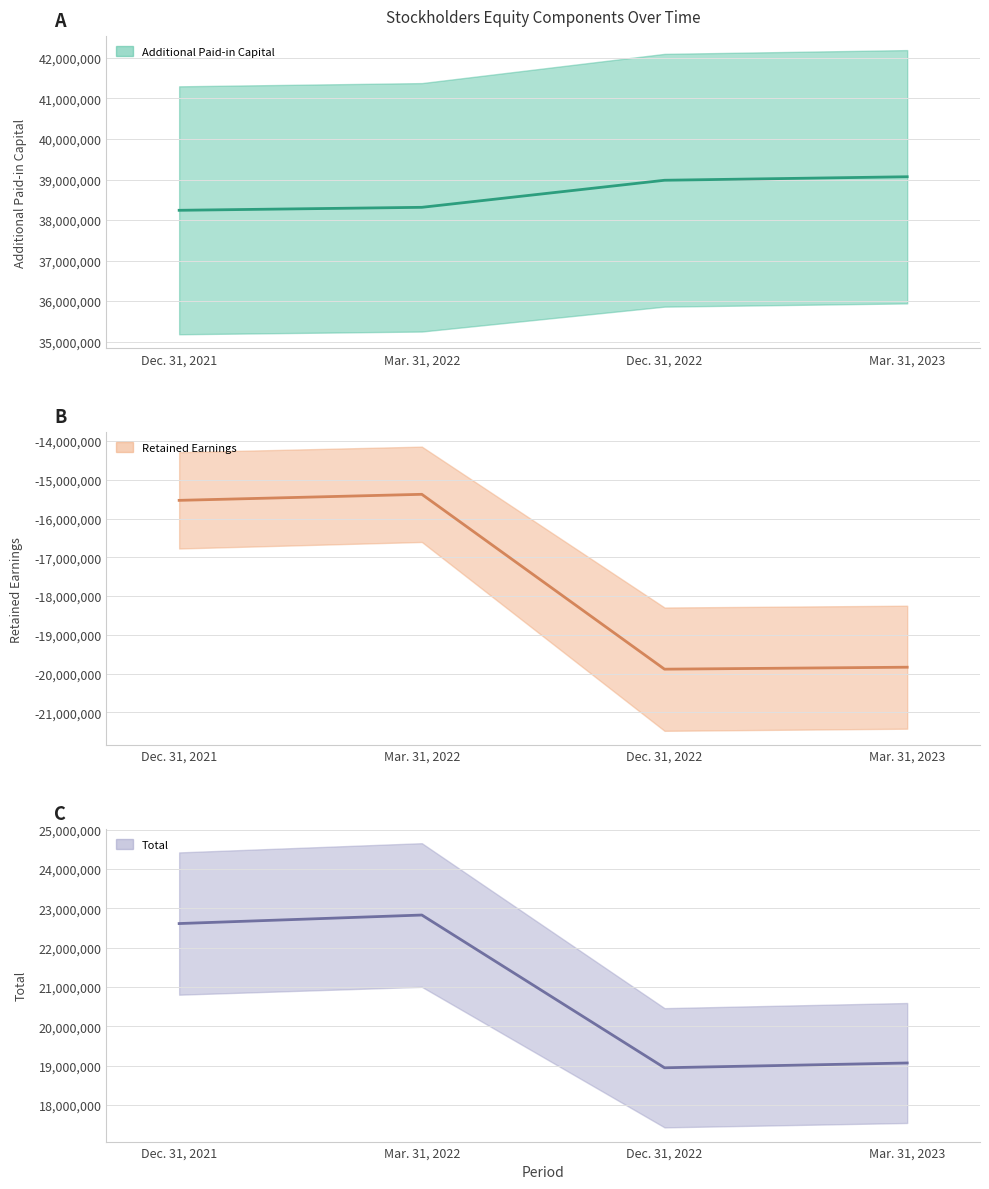

True or false: Retained Earnings [Member] (center) has more than 1 interior local peaks.

False